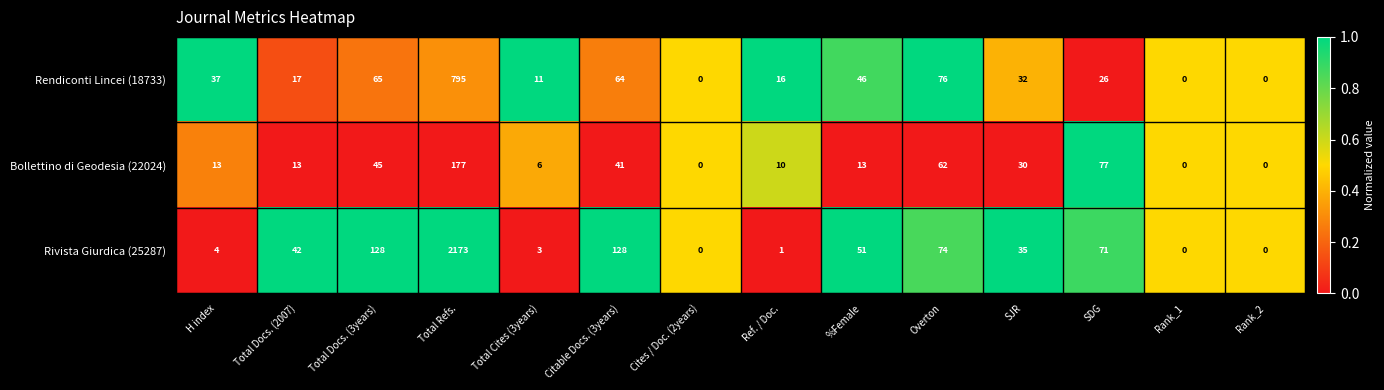

What is the sum of the Rivista Giurdica (25287) values at Overton and Total Cites (3years)?

77